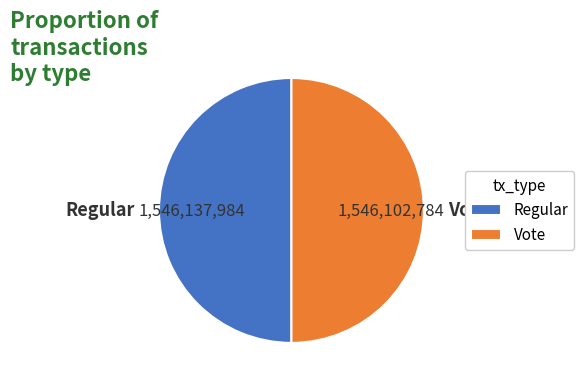

How many segments does this pie chart have?

2